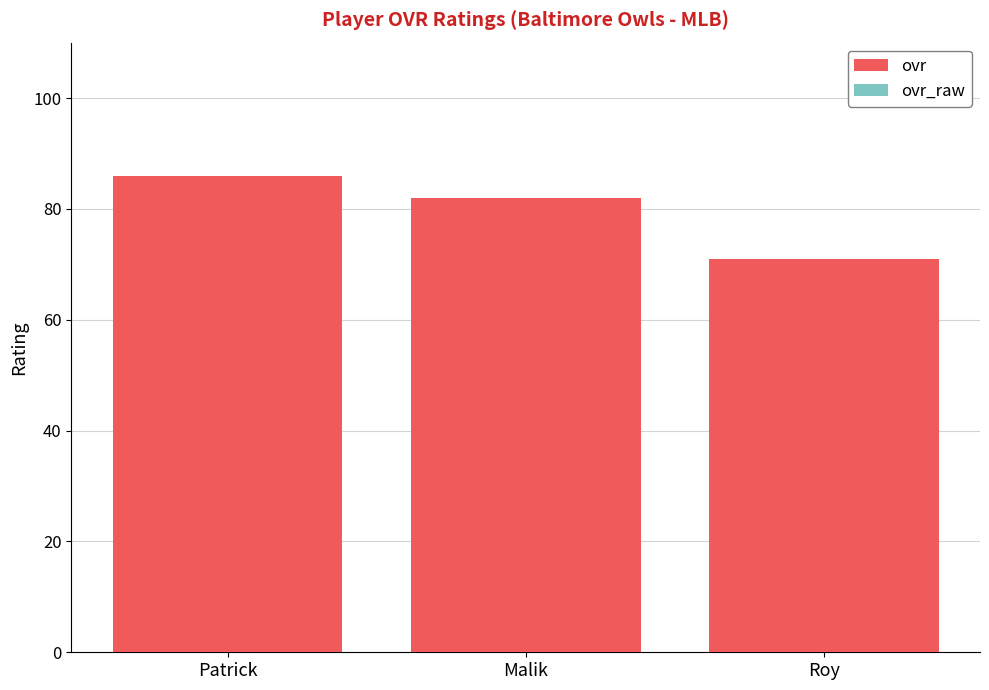

Does the chart contain any negative values?

No